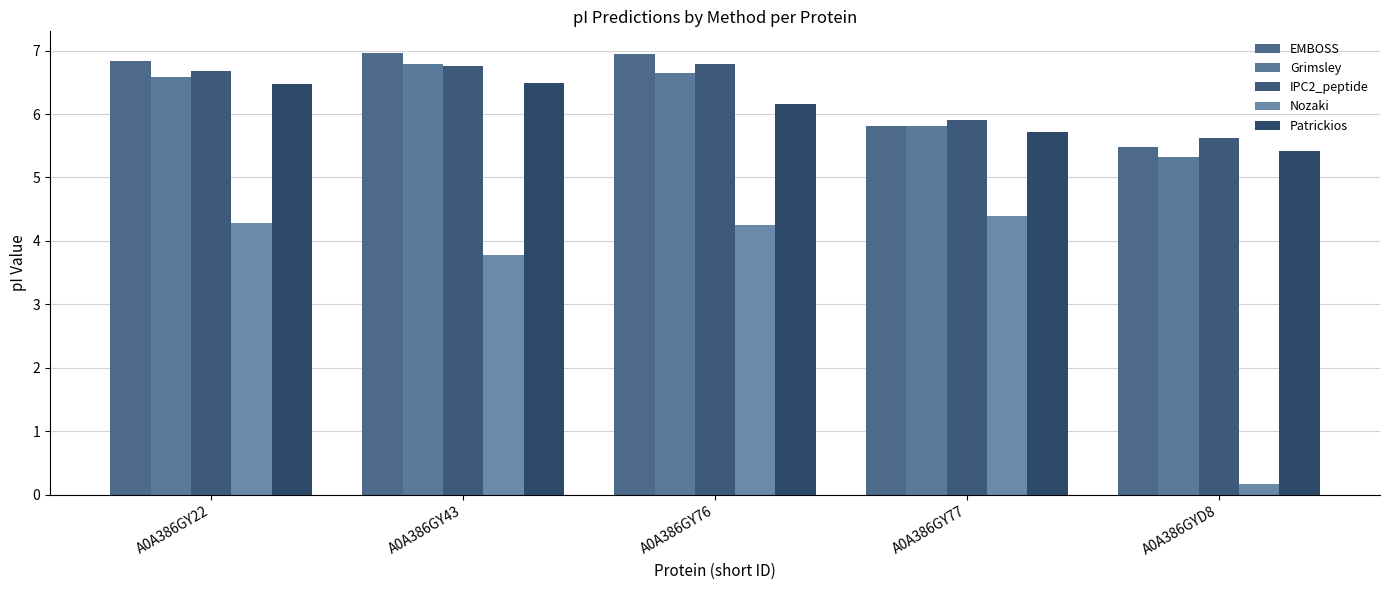

Rank the categories by IPC2_peptide value from highest to lowest.

A0A386GY76, A0A386GY43, A0A386GY22, A0A386GY77, A0A386GYD8